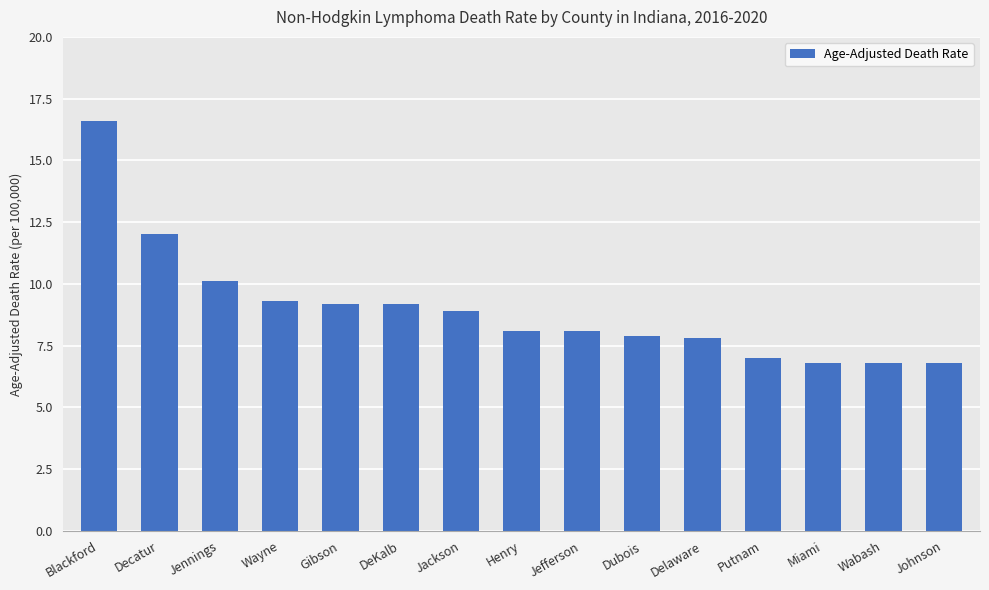

What is the label of the 13th bar from the right?

Jennings